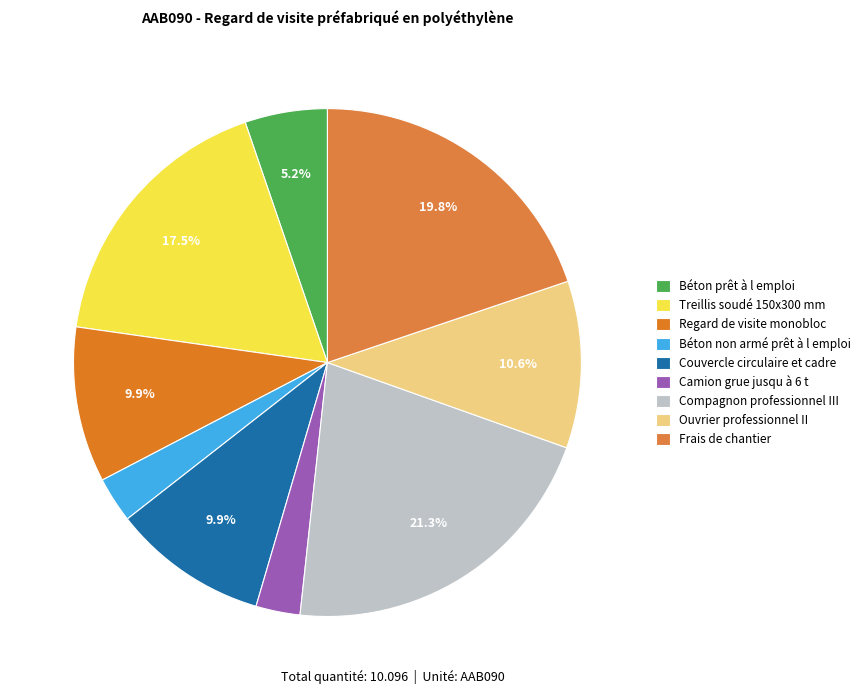

Which slice is the largest?

Compagnon professionnel III